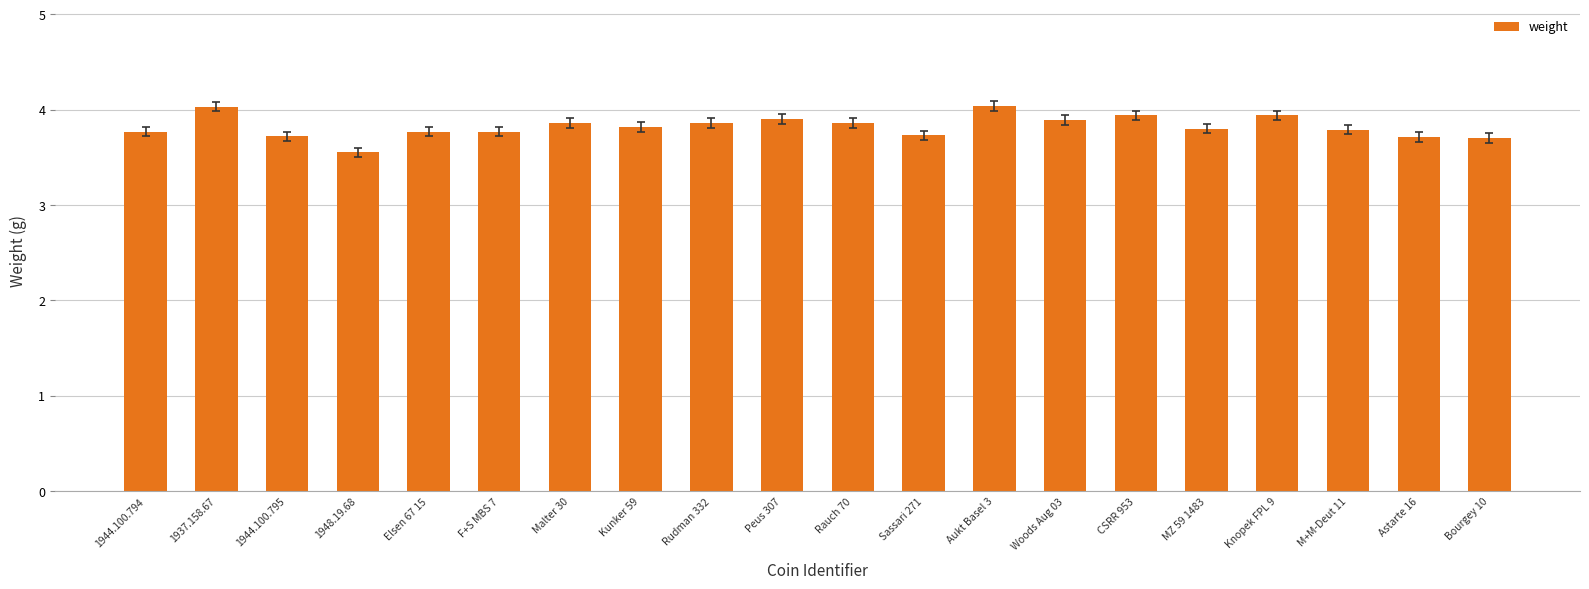

What is the average value?

3.8